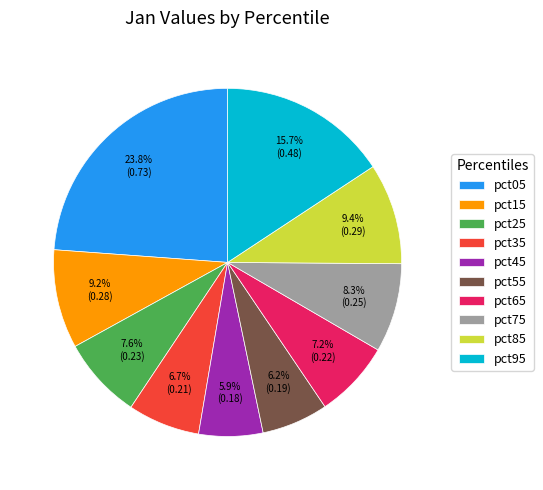

Does pct75 represent more than half of the total?

No